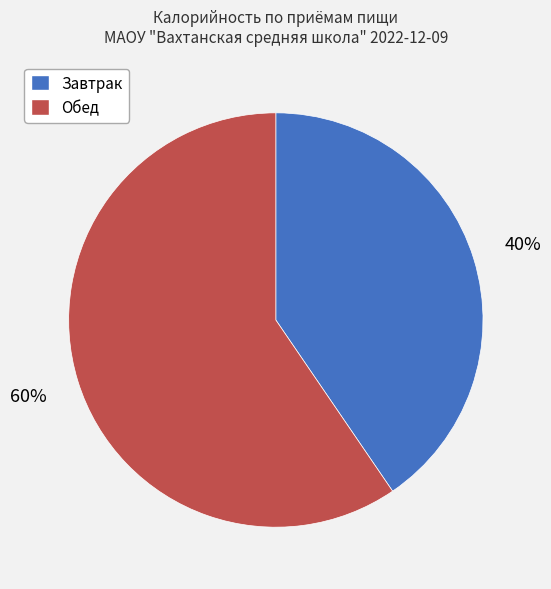

To the nearest percent, what portion does Обед represent?

60%